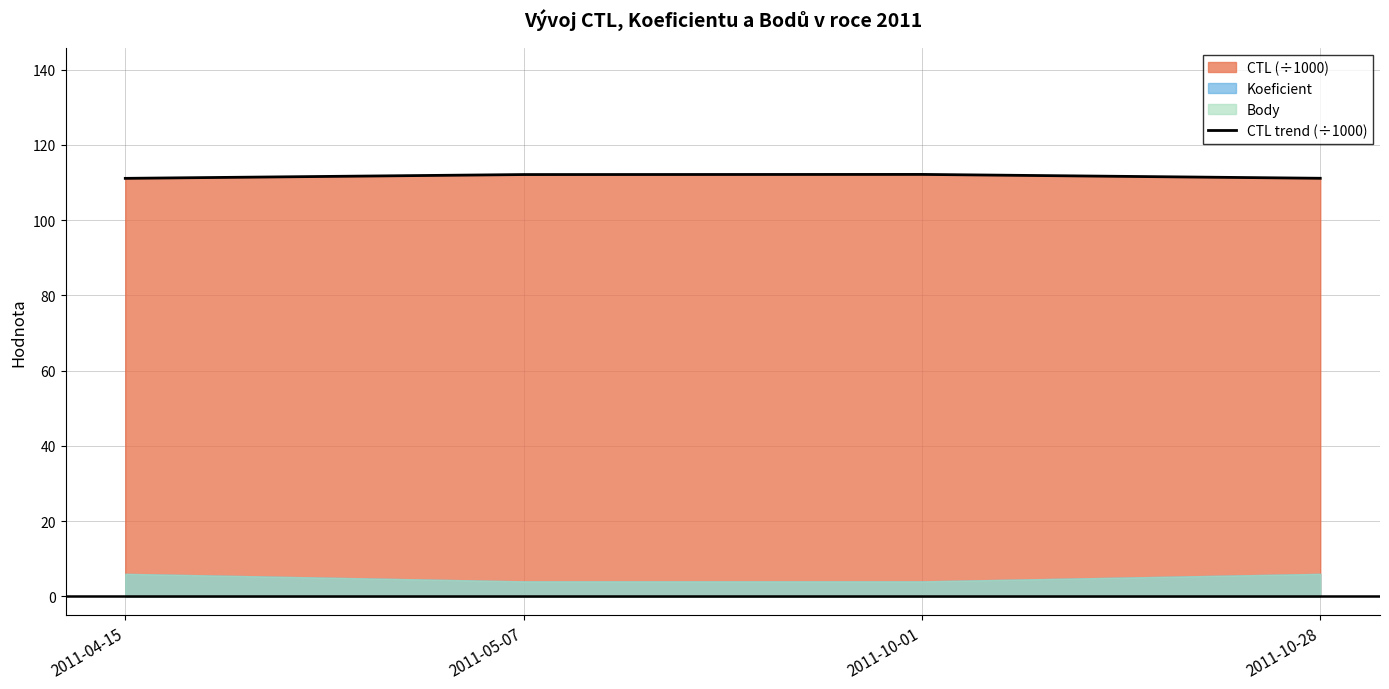

What is the change in value from 2011-10-01 to 2011-10-28?

-1.0